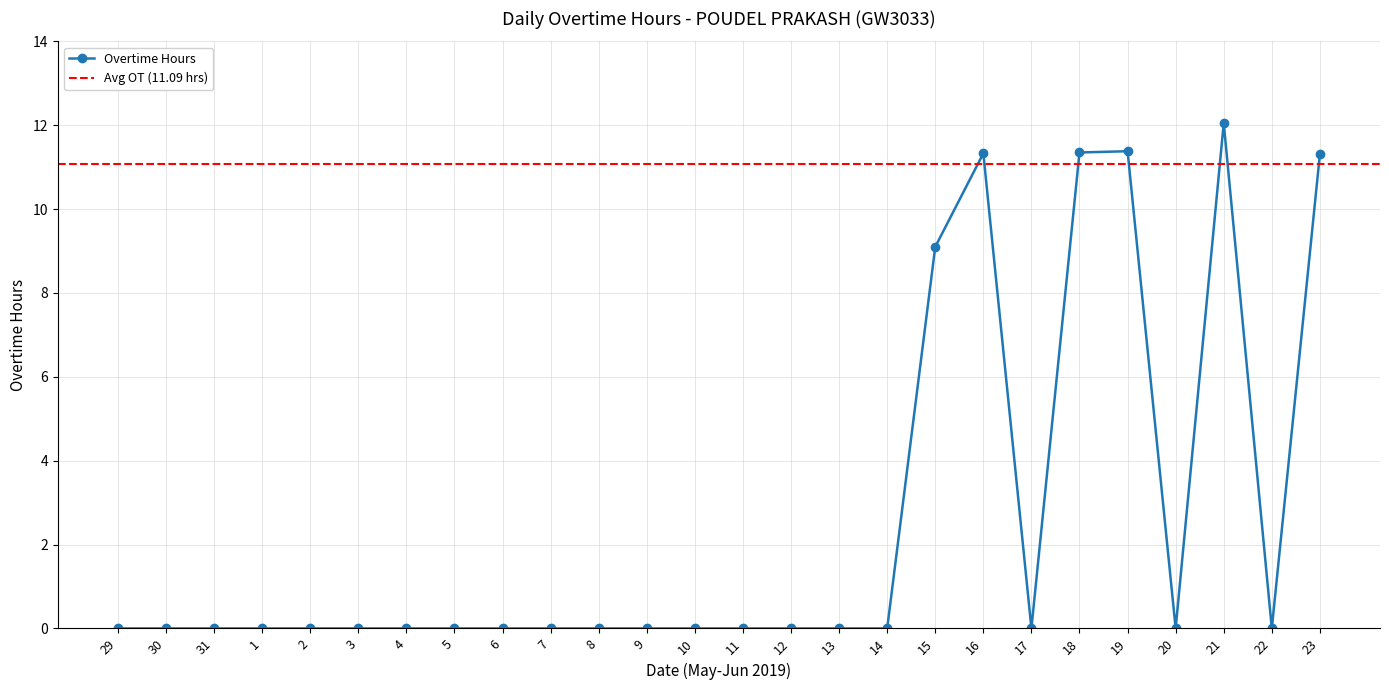

Where is the data nearest to the value 6?

15